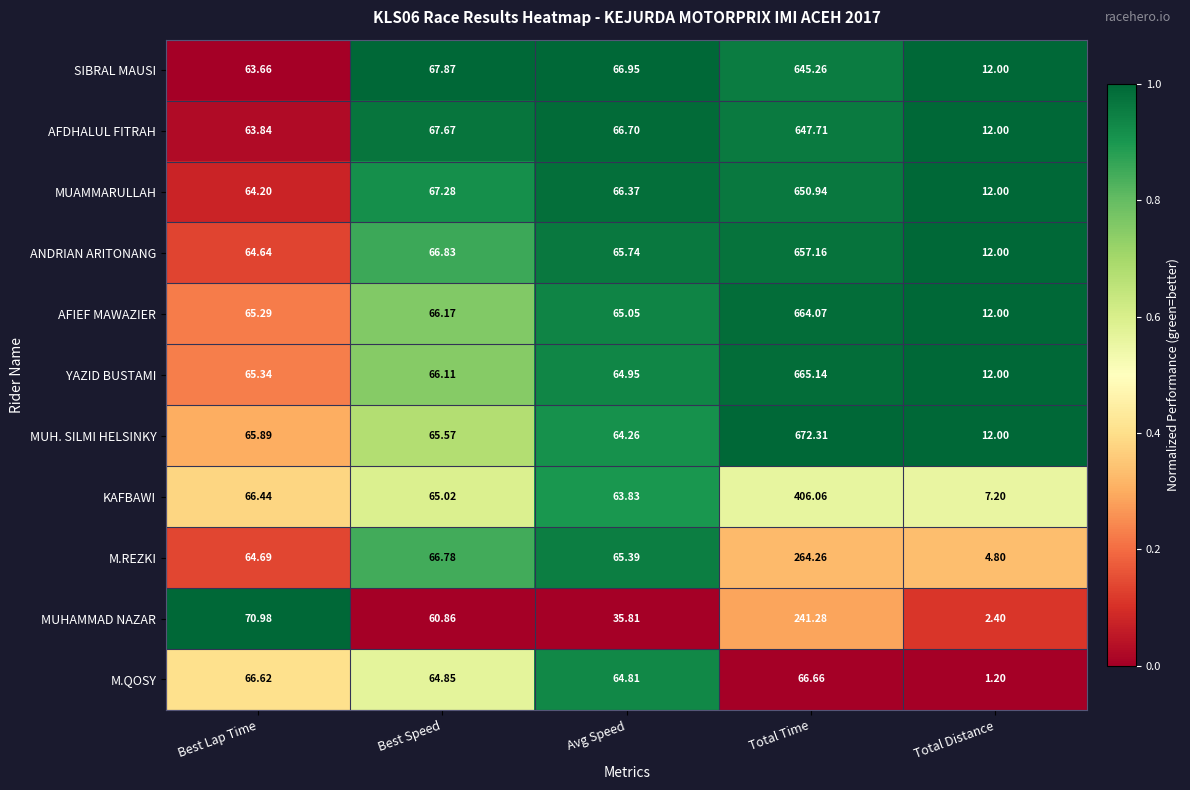

What is the total value across all series at Total Time?

5580.9